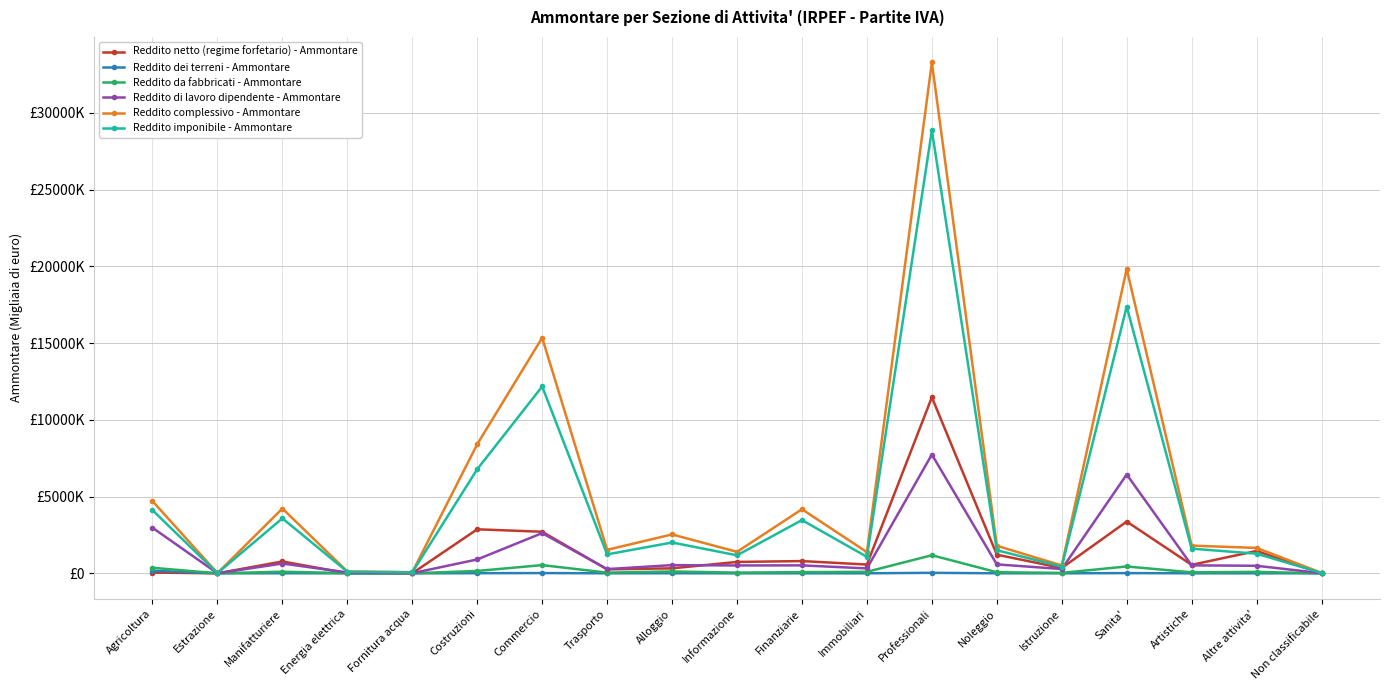

Which series changed the most between Costruzioni and Noleggio?

Reddito complessivo - Ammontare